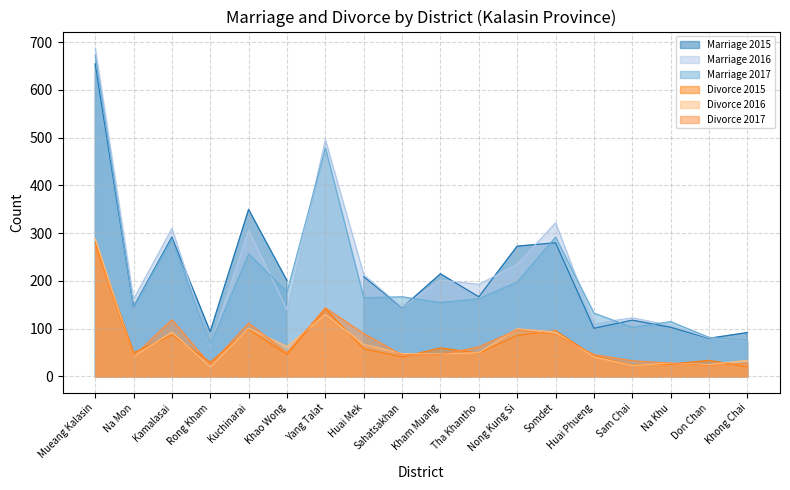

Does the chart display data point markers on the line(s)?

No